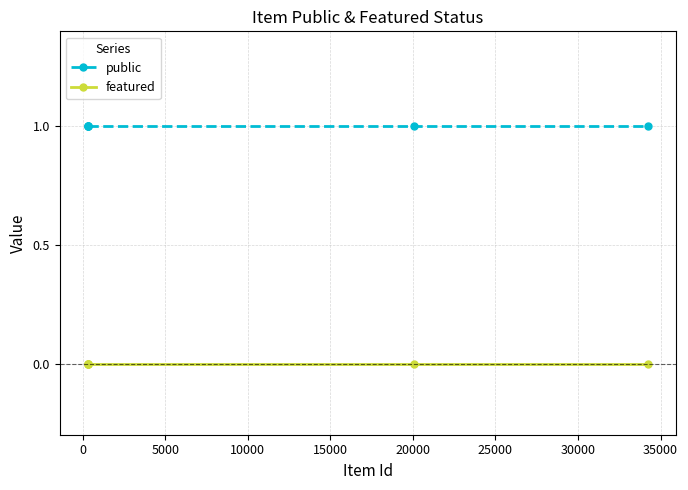

What is the value of the public point at the 3rd from the left?

1